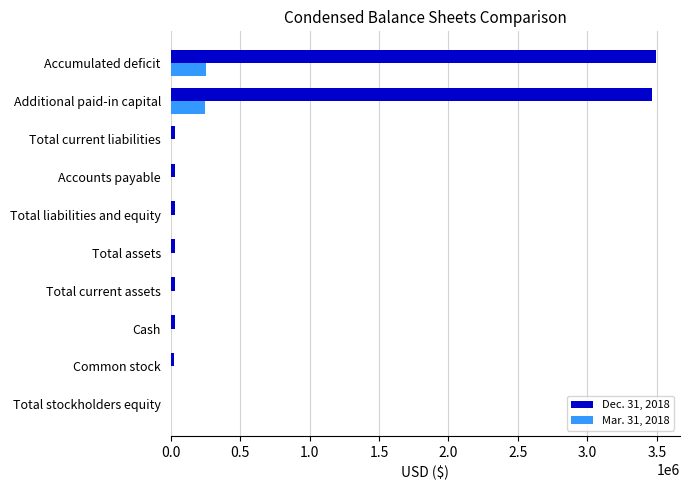

Which series has the largest total across all categories?

Dec. 31, 2018